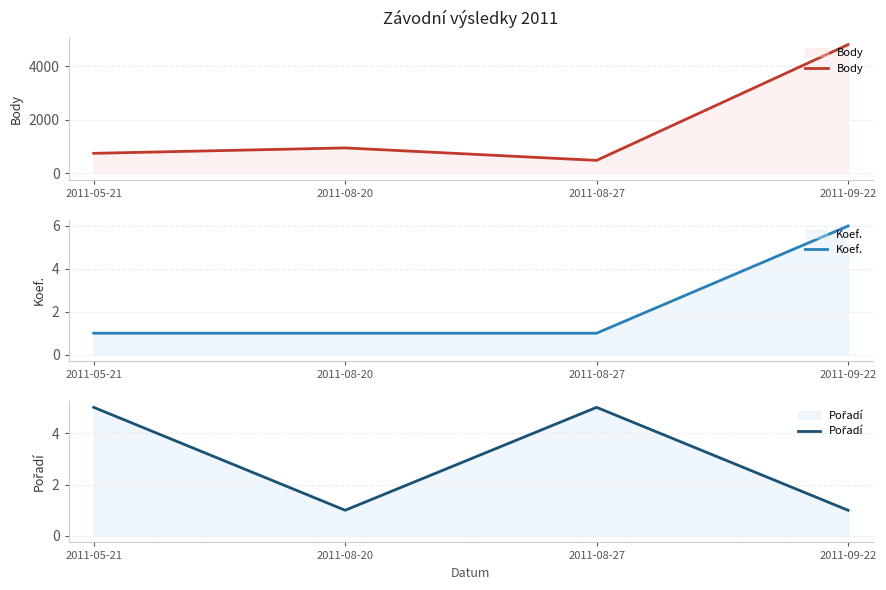

What is the value of the Koef. point at the 2nd from the left?

1